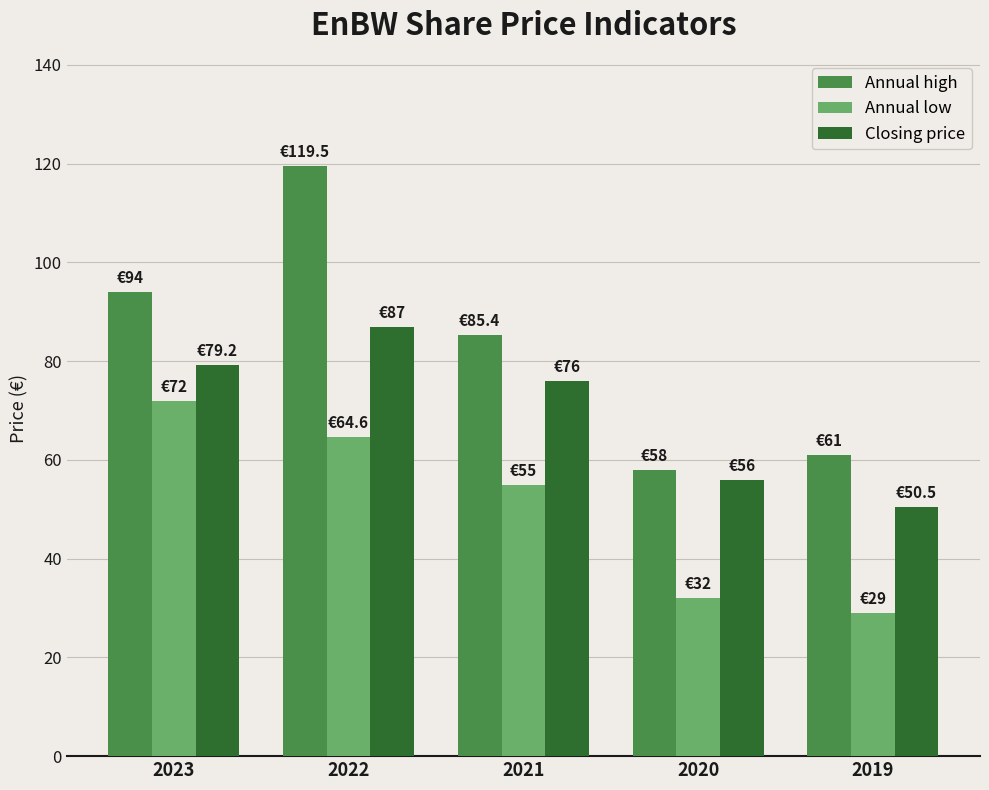

How many data points in Annual high are less than 85?

2